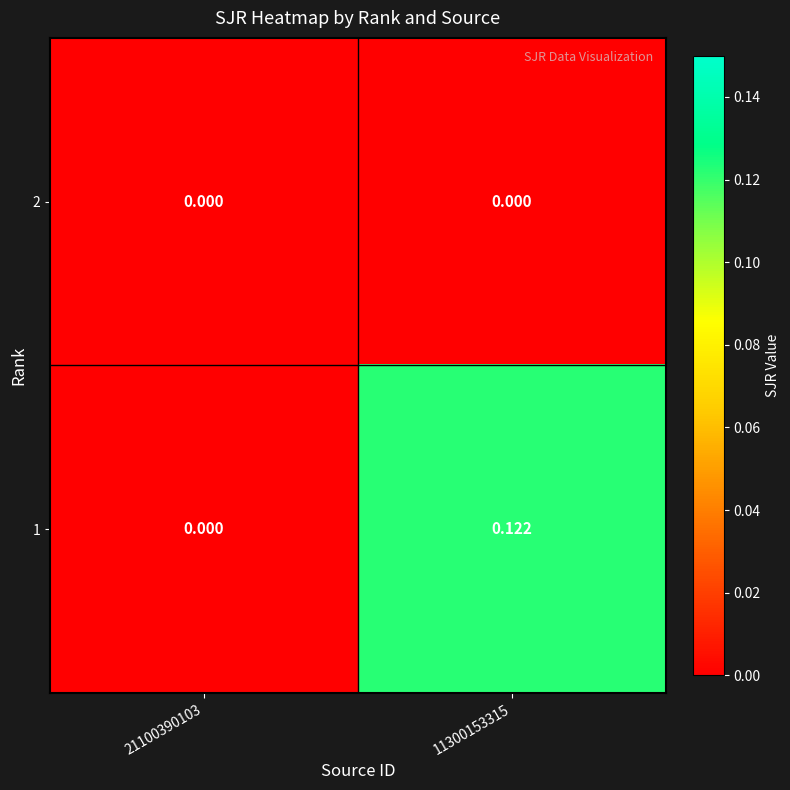

Is the value of 1 at 11300153315 greater than the value of 2 at 11300153315?

Yes